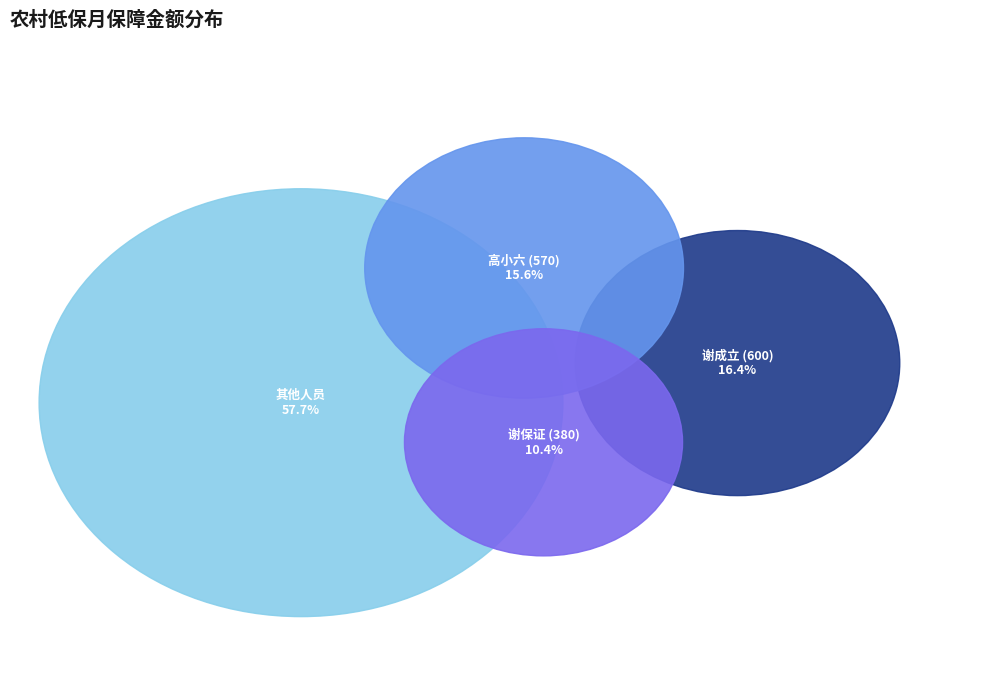

Does 谢保证 account for over 50% of the chart?

No